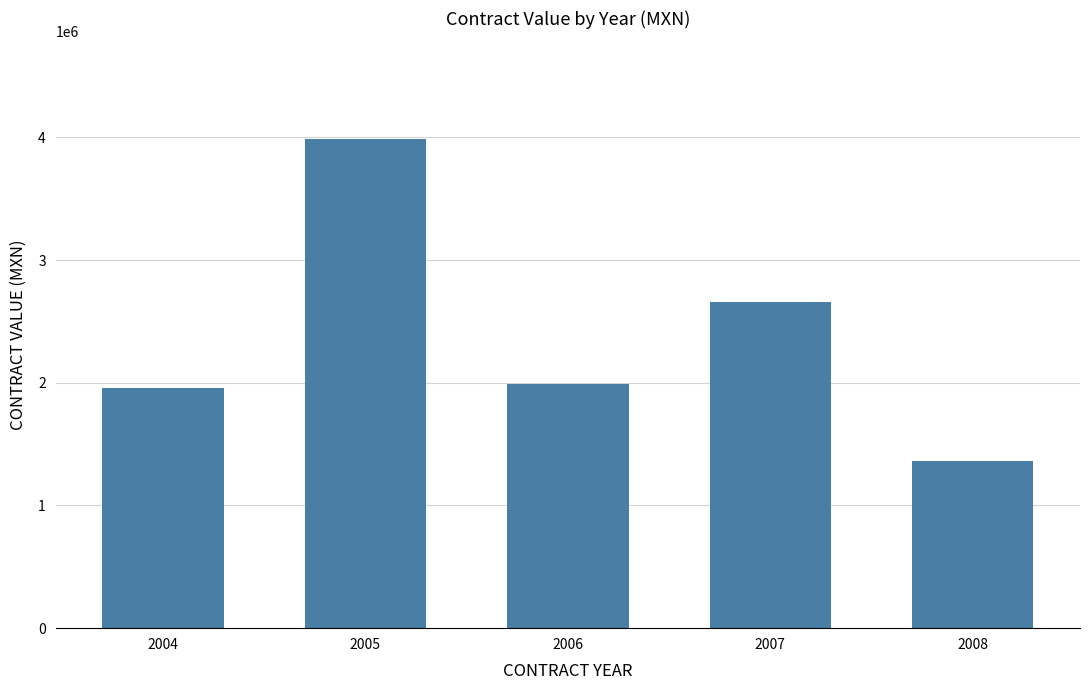

What is the approximate value at 2007?

2661387.3